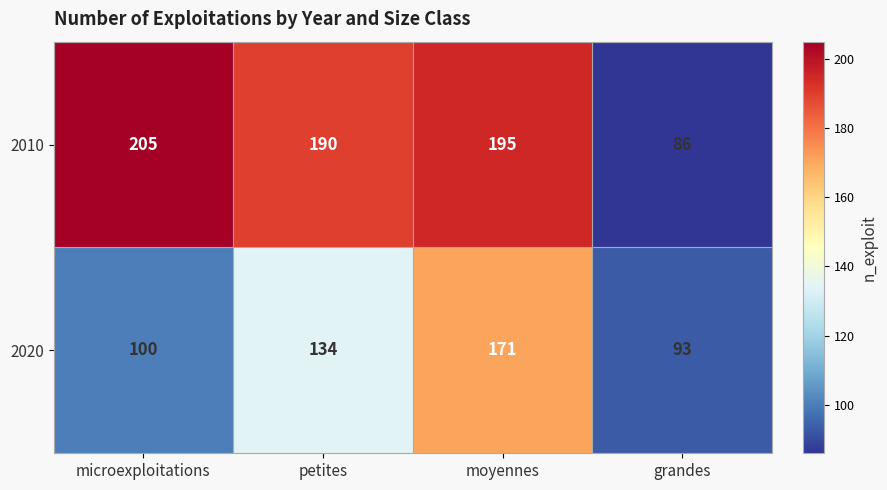

List the series in order of their overall mean, lowest first.

2020, 2010